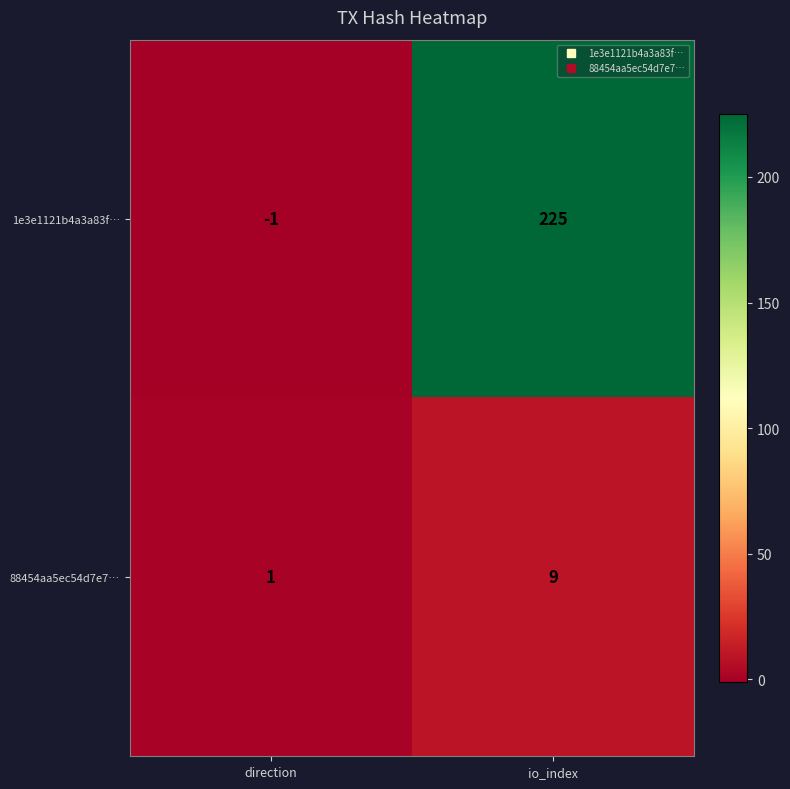

At how many categories does at least one series exceed 11?

1